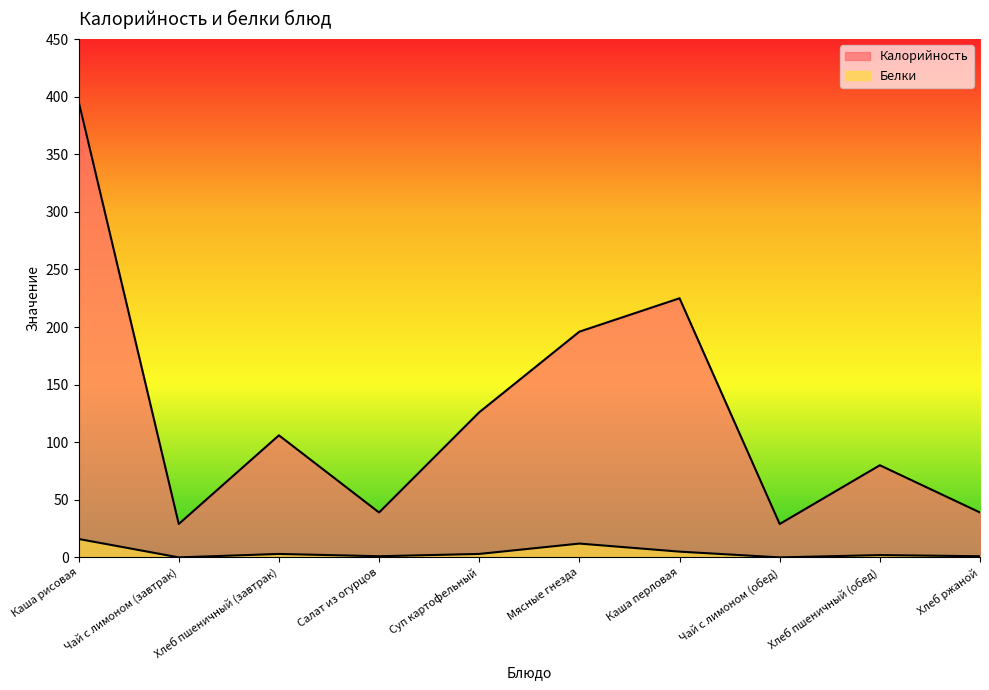

At how many categories does at least one series exceed 18?

10